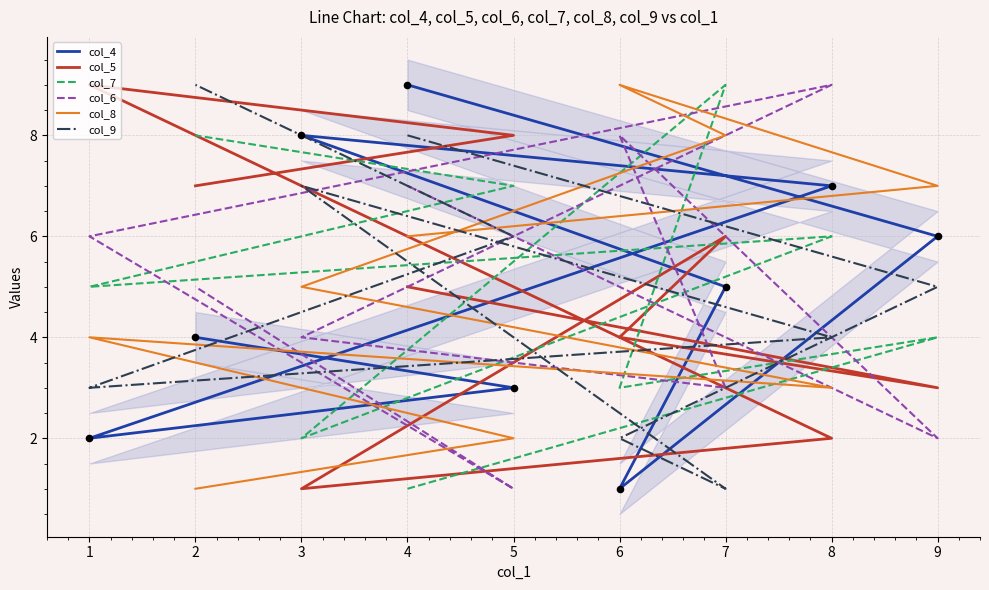

Which series contains the highest Y value?

col_4